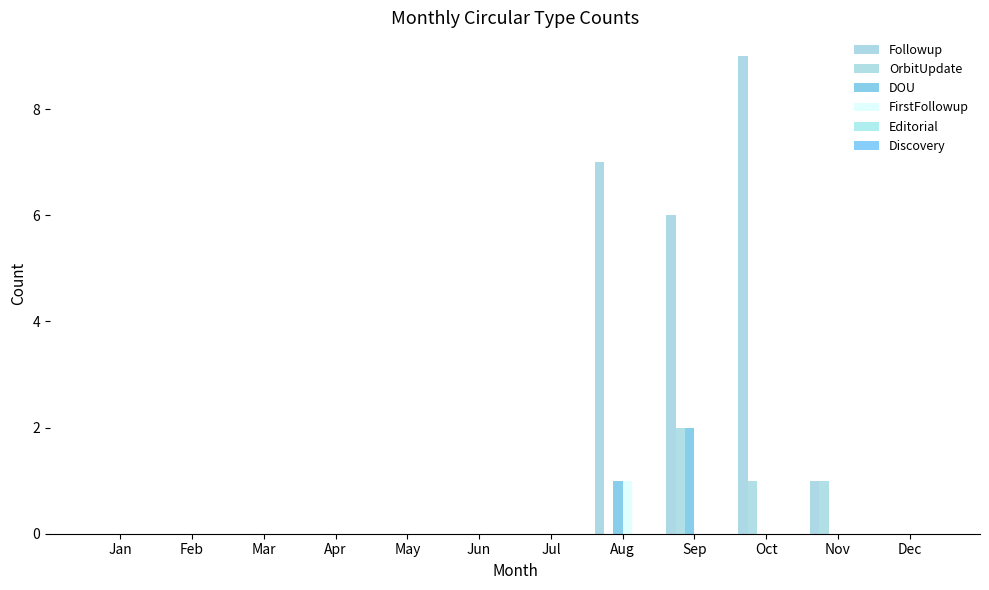

How many DOU values are between 0 and 1?

11